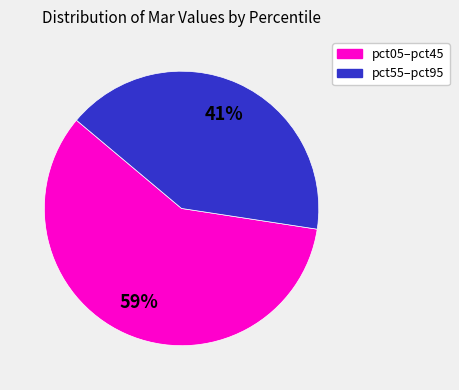

How many slices are in this pie chart?

2